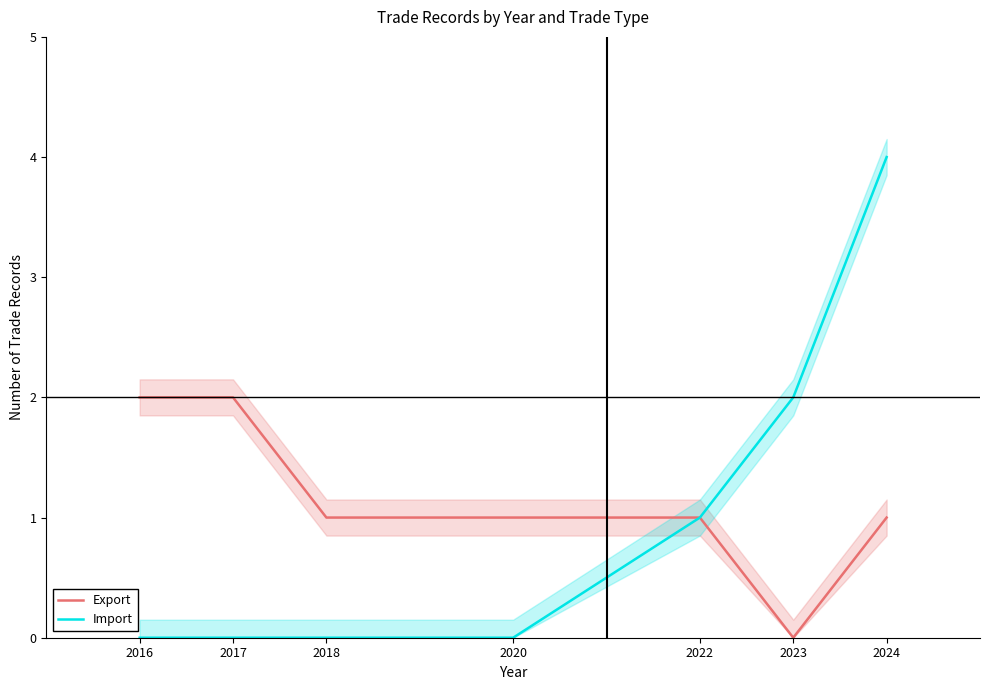

True or false: Export has a value of 3 at 2017.

False